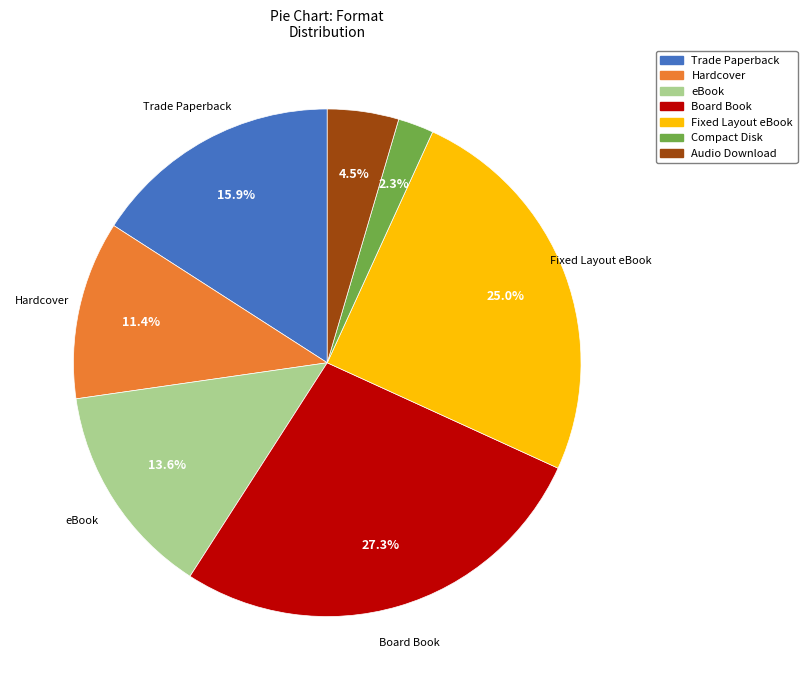

What is the total percentage of Board Book and Audio Download?

31.8%